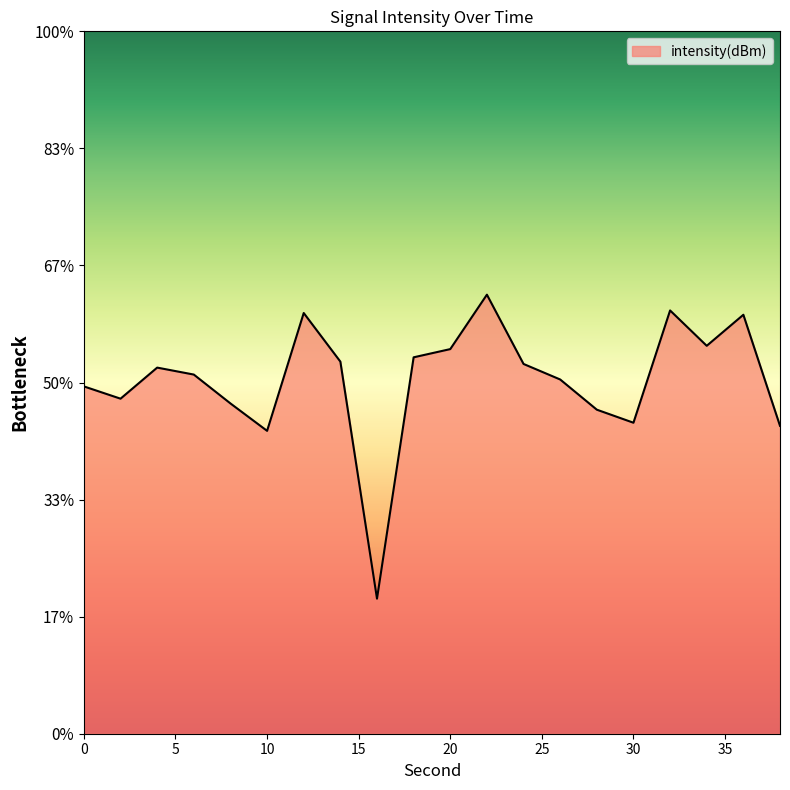

Count the number of categories in the chart.

20